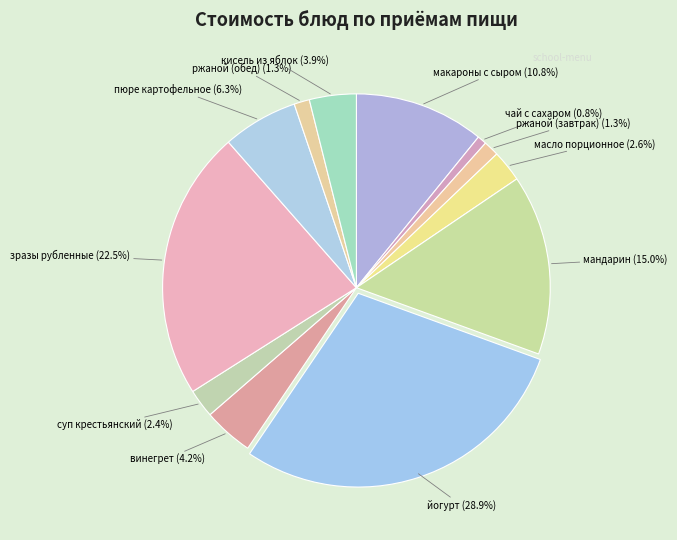

Count the number of slices in the pie.

12